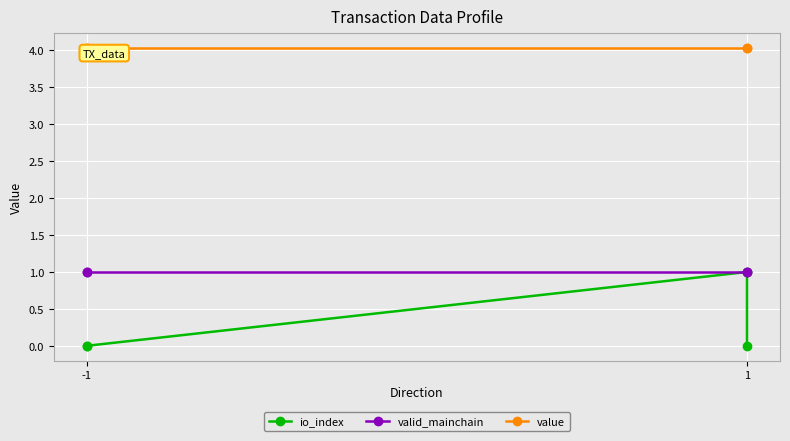

Does the chart display data point markers on the line(s)?

Yes